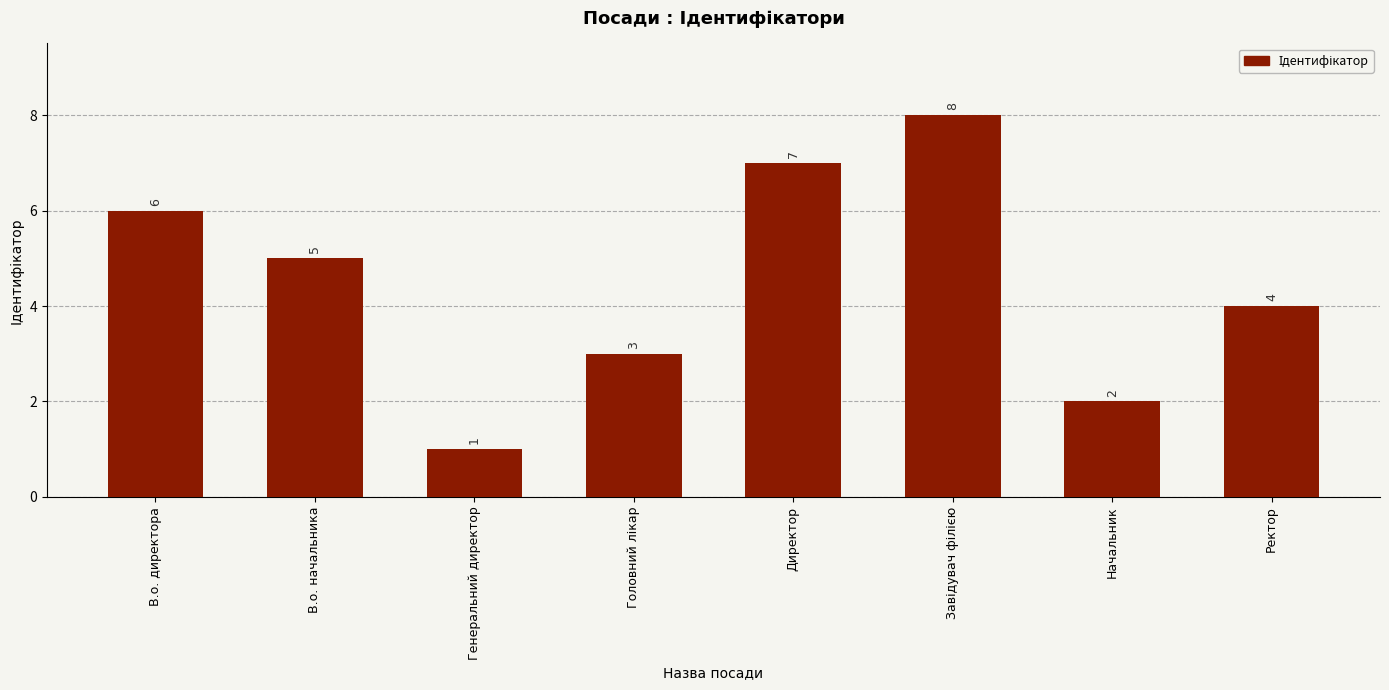

The value at Ректор is 4. True or false?

True